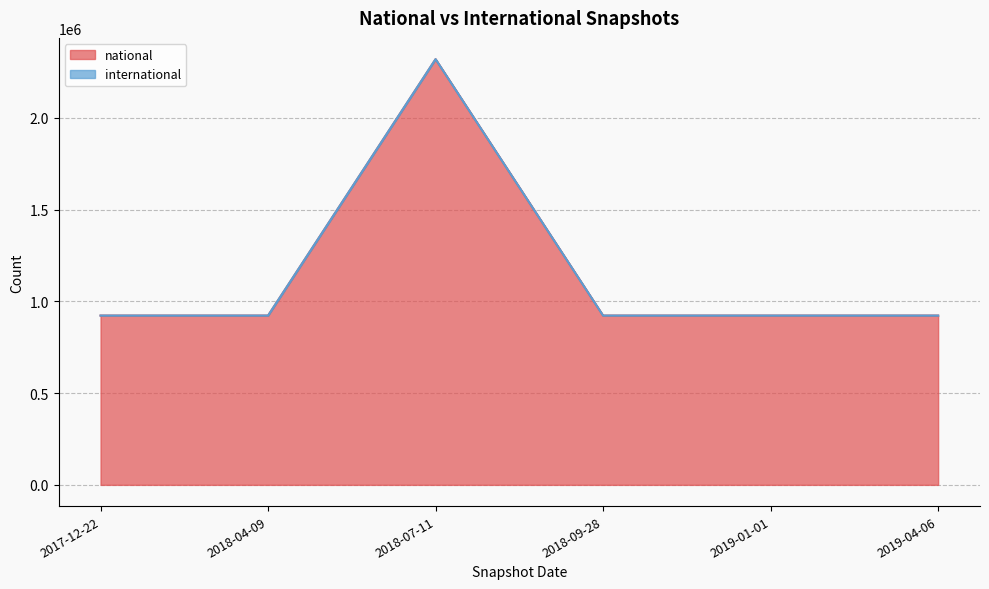

What is the maximum value shown in the chart?

2319225